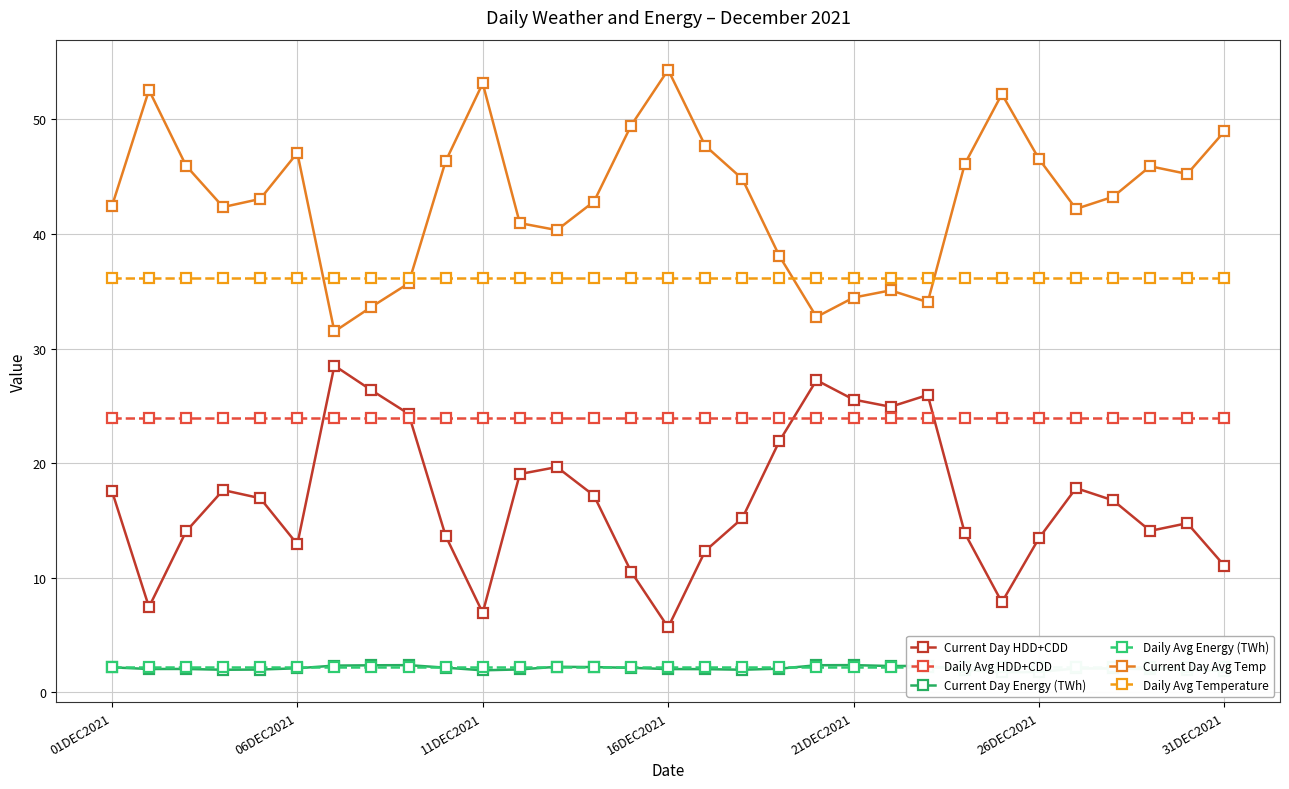

Which series has the widest spread of values?

Current Day HDD+CDD